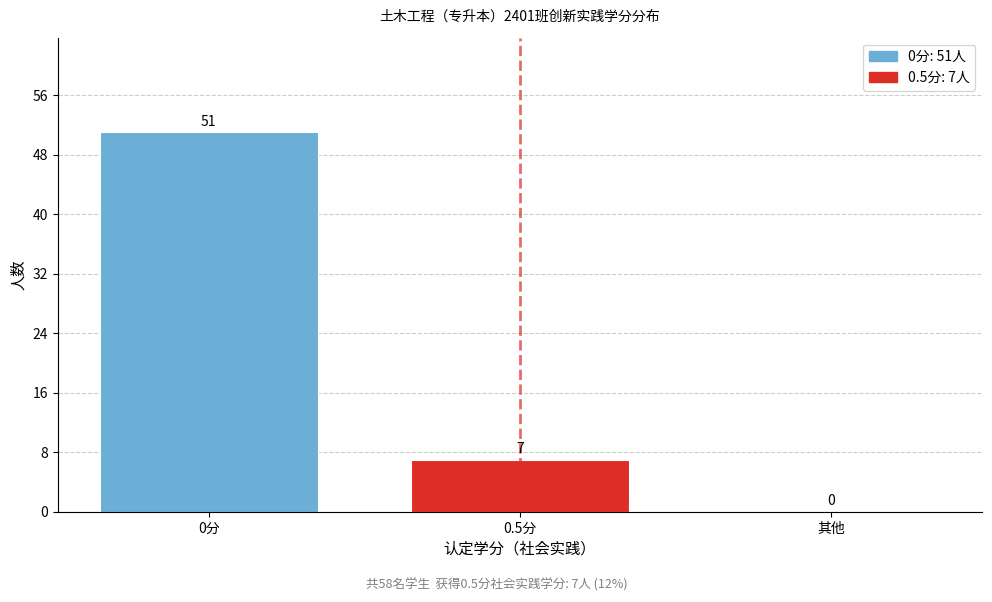

Reading right to left, list all the values displayed in this chart.

其他=0	0.5分=7	0分=51